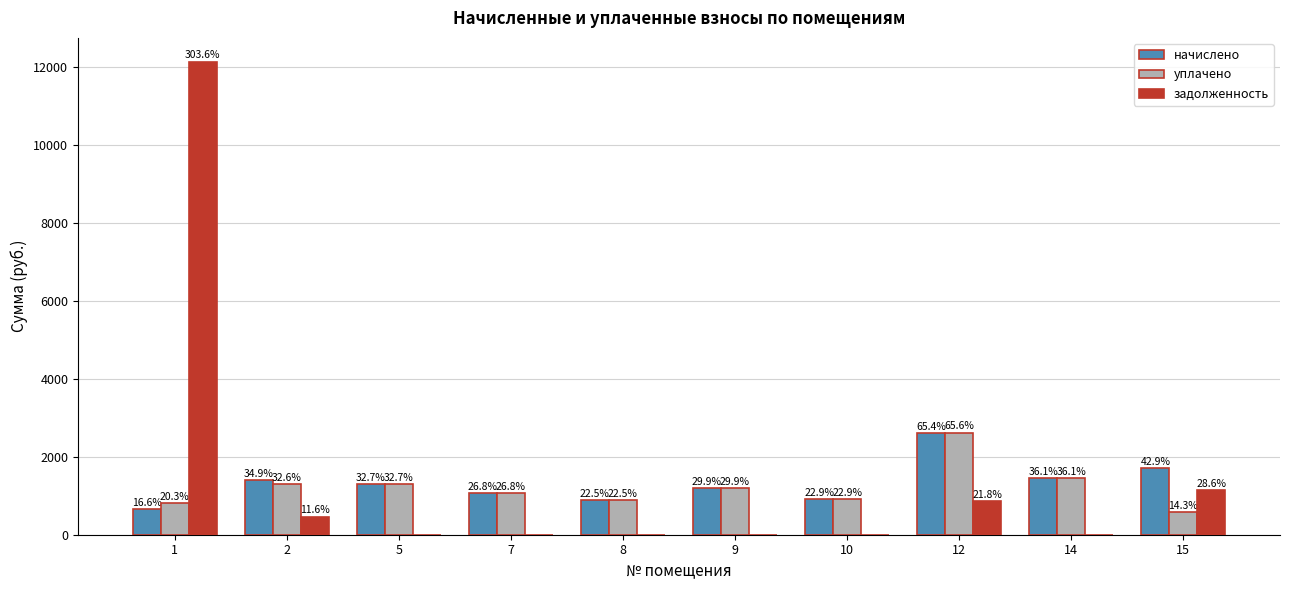

Reading left to right, extract all data points from this chart.

начислено: 1=663.5	2=1396.7	5=1308.8	7=1070.5	8=898.2	9=1195.1	10=916.5	12=2617.5	14=1444.4	15=1715.7
уплачено: 1=811.7	2=1304.2	5=1308.8	7=1070.5	8=898.2	9=1195.1	10=916.5	12=2621.7	14=1444.4	15=571.9
задолженность: 1=12142.9	2=465.6	5=0.0	7=0.0	8=0.0	9=0.0	10=0.0	12=872.5	14=0.0	15=1143.8